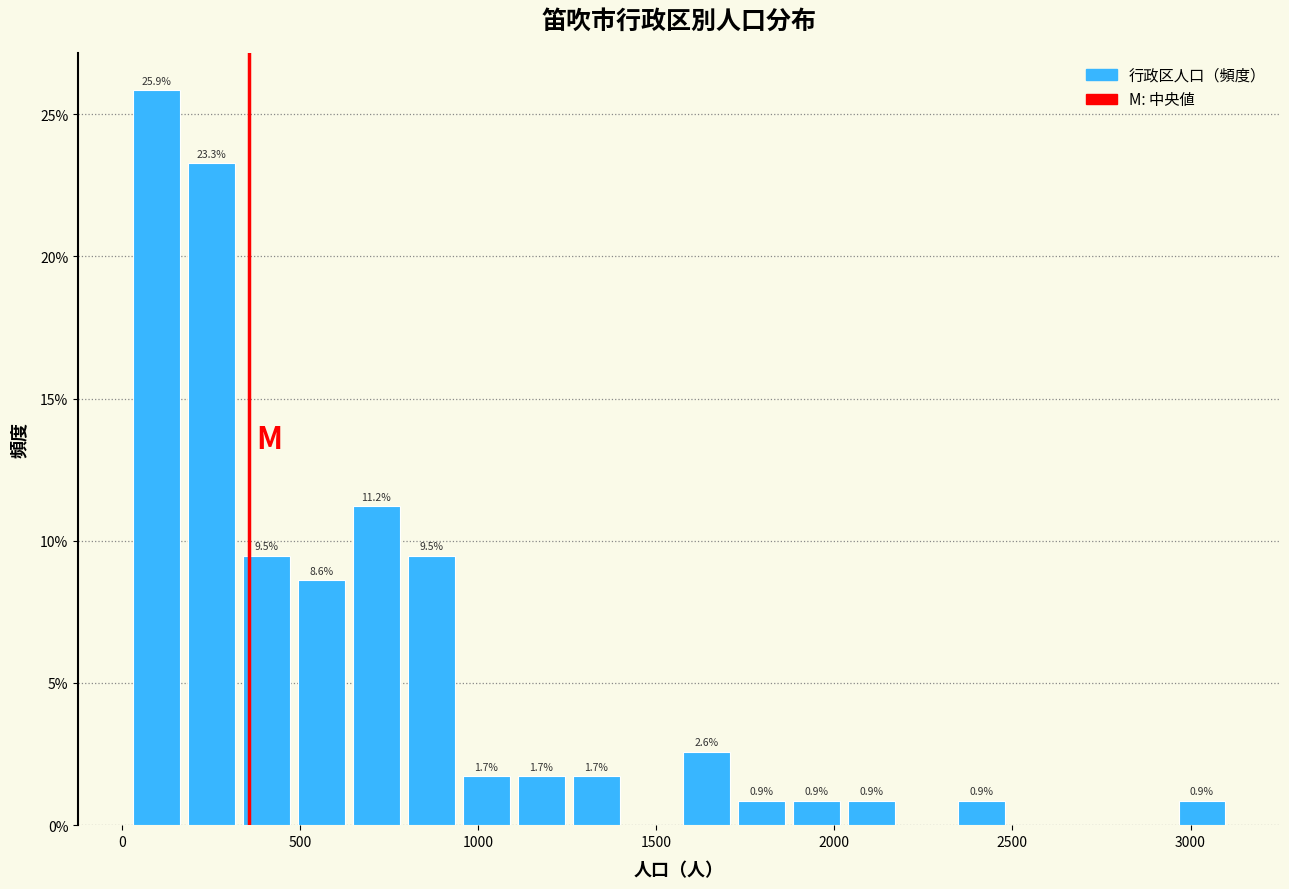

Read against the x-axis, roughly where is the centre of the tallest bar?

100